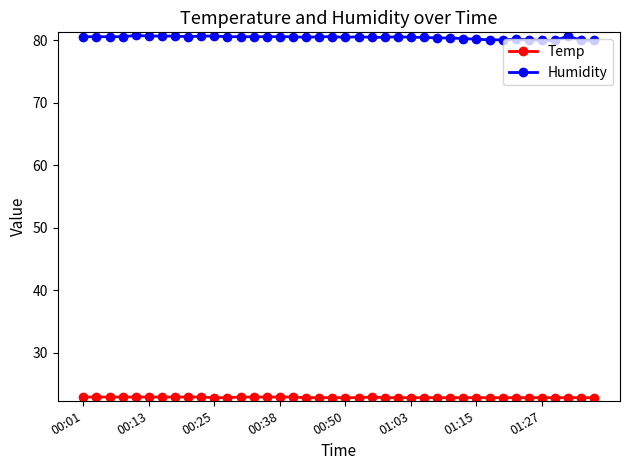

Rank the series by their average value, from highest to lowest.

Humidity, Temp